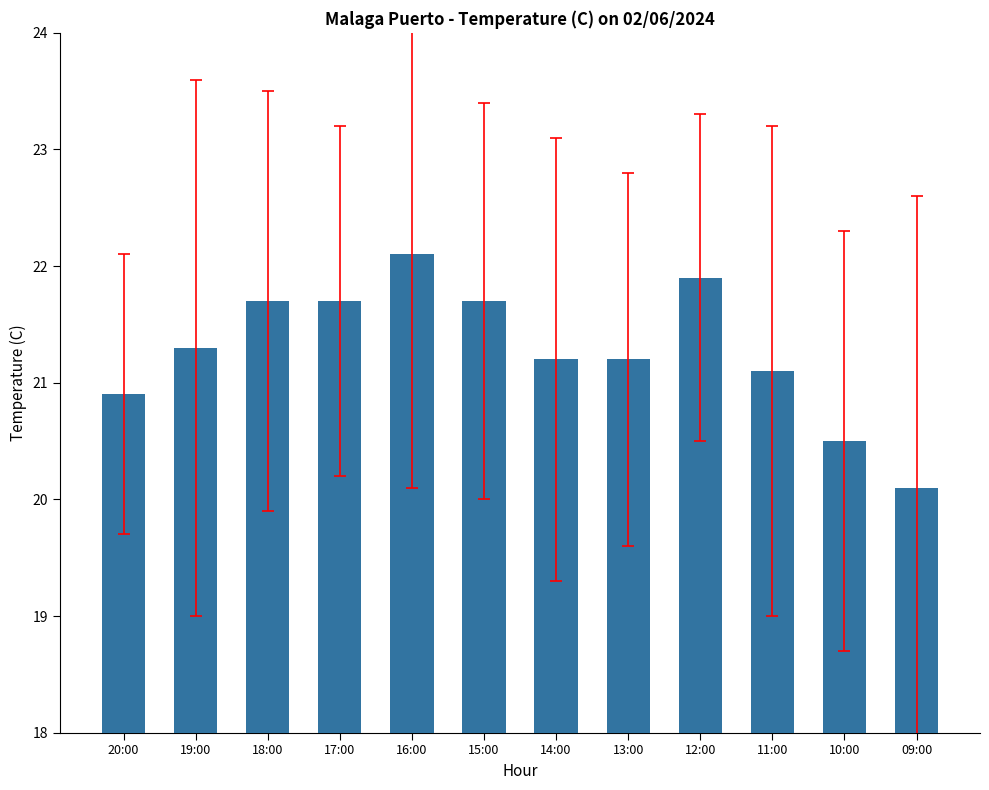

Reading right to left, transcribe all the data shown in this chart.

09:00=20.1	10:00=20.5	11:00=21.1	12:00=21.9	13:00=21.2	14:00=21.2	15:00=21.7	16:00=22.1	17:00=21.7	18:00=21.7	19:00=21.3	20:00=20.9